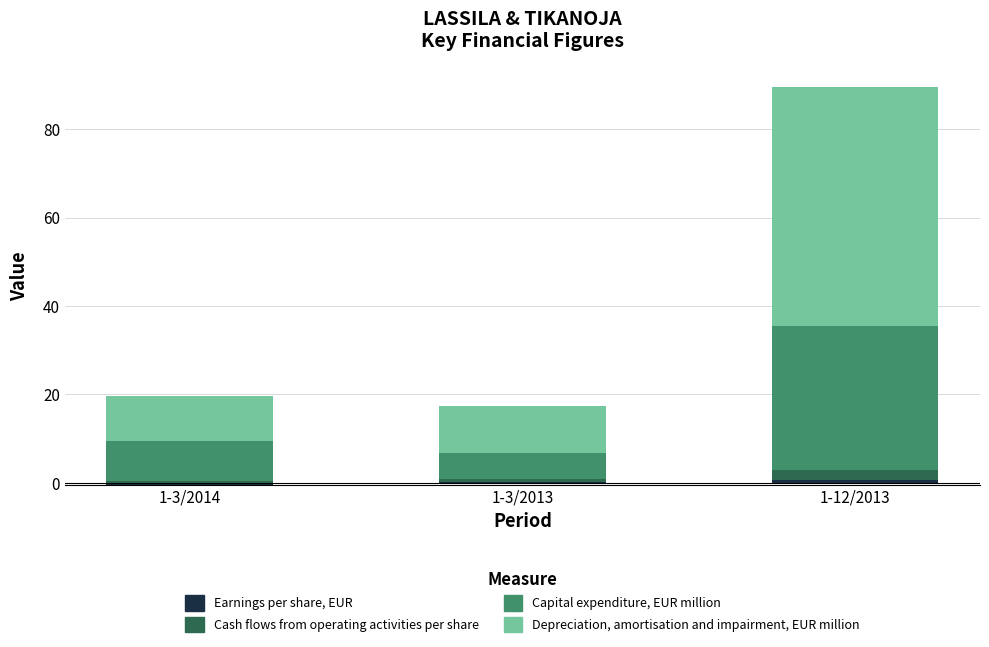

What is the value of the Cash flows from operating activities per share bar at the 1st from the left?

0.4